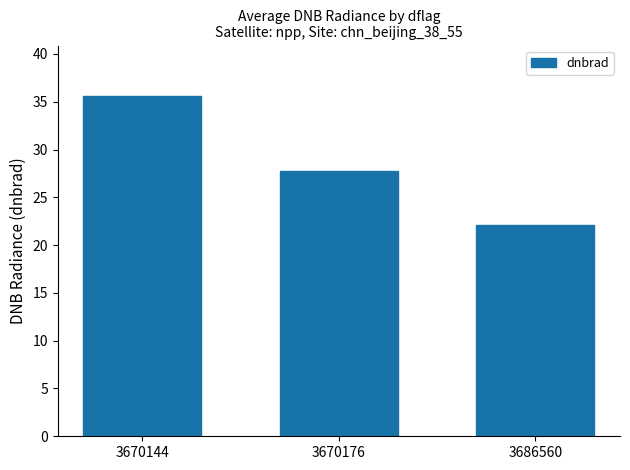

How many series are shown in this chart?

1